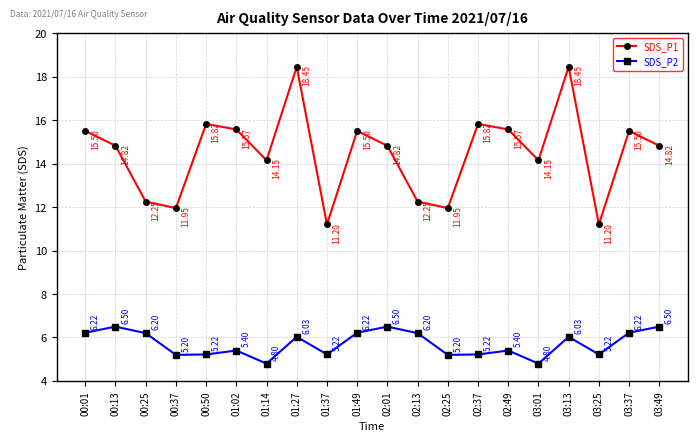

Which series has the largest total across all categories?

SDS_P1